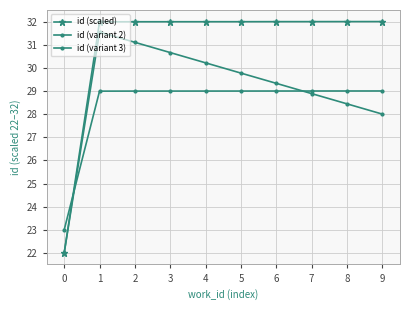

Is it true that id (variant 3) equals 13.3 at 0?

False